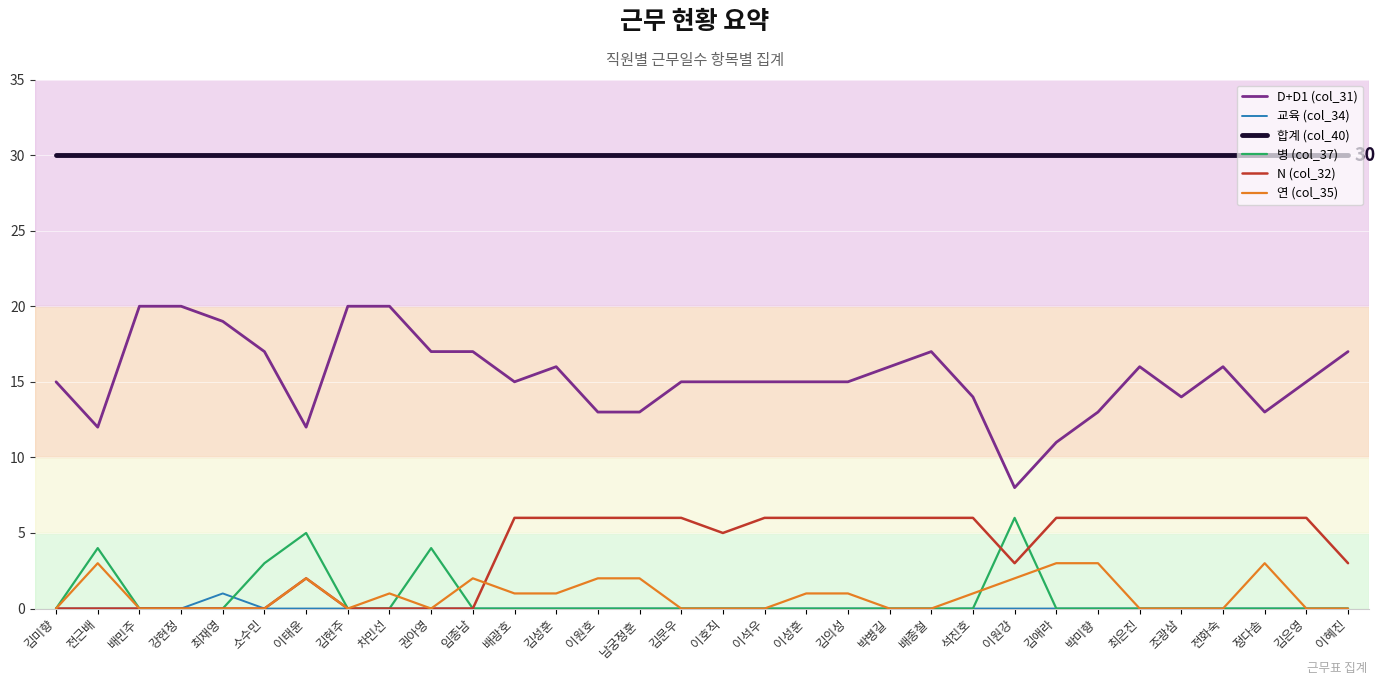

What is the greatest value displayed?

30